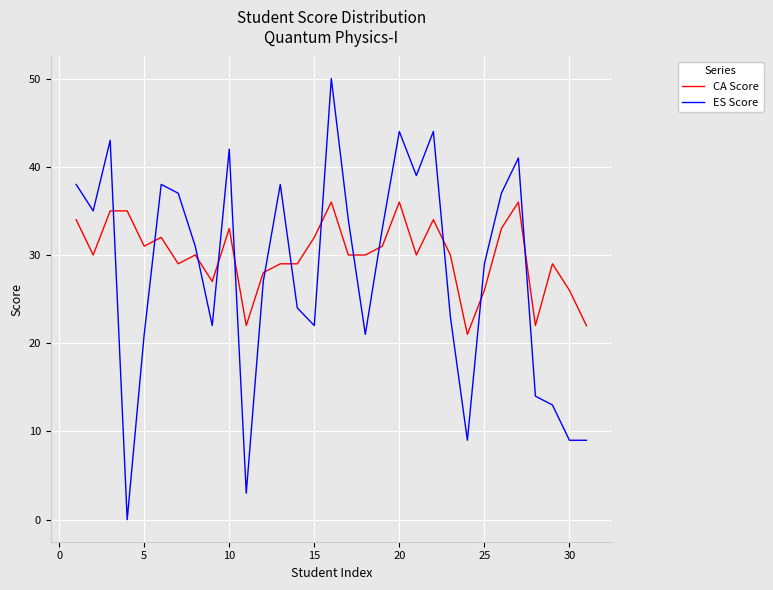

Is this an area chart (filled region under the line)?

No